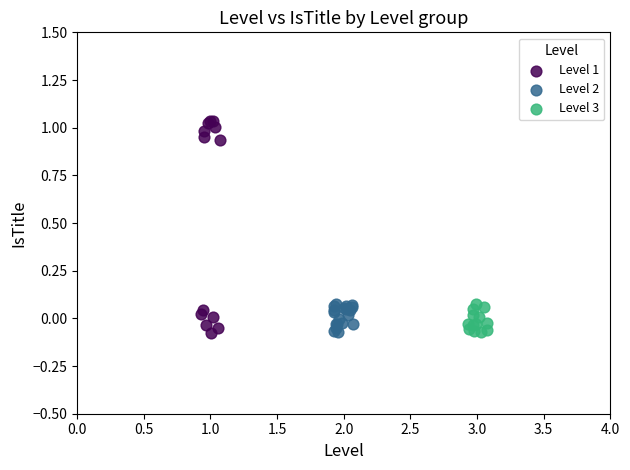

Which series has the widest spread of Y values?

Level 1